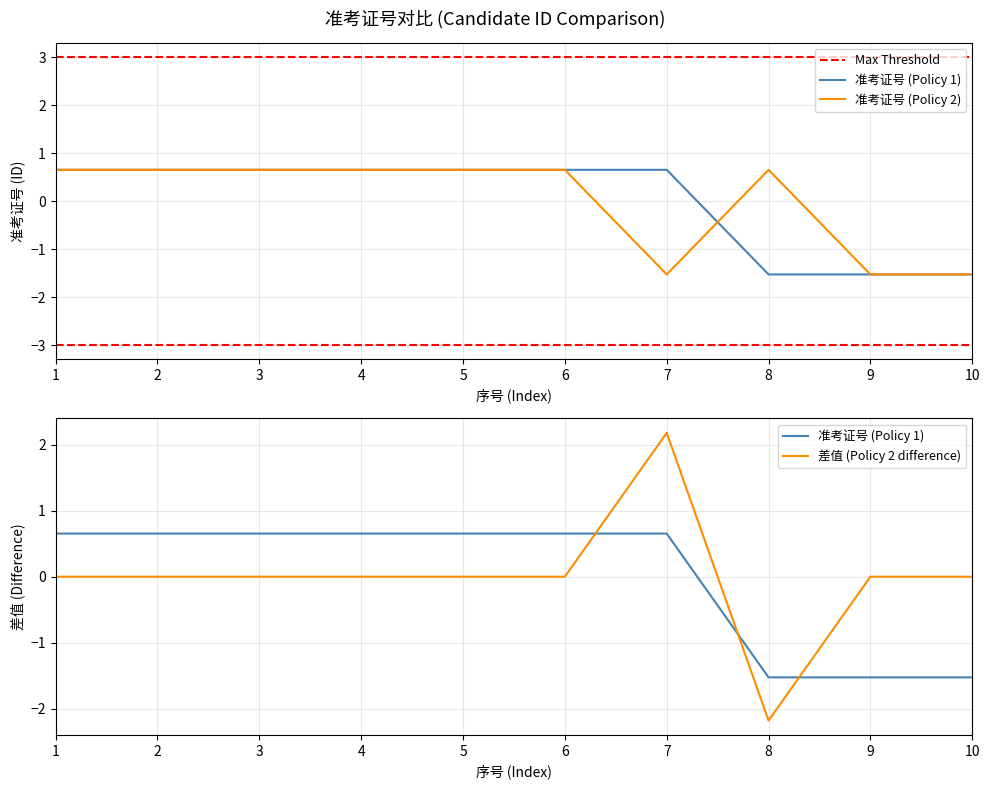

Is it true that 准考证号 (Policy 1) equals 0.7 at 3?

True